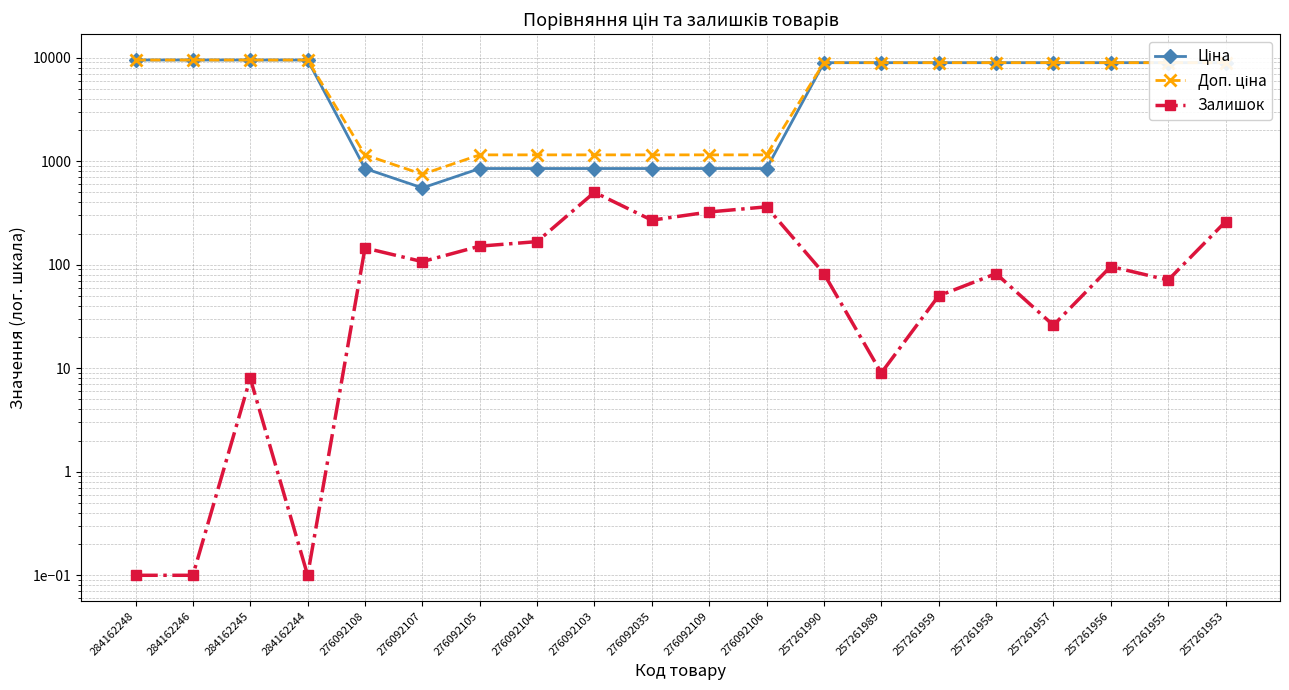

Which series changed the most between 276092104 and 257261955?

Ціна